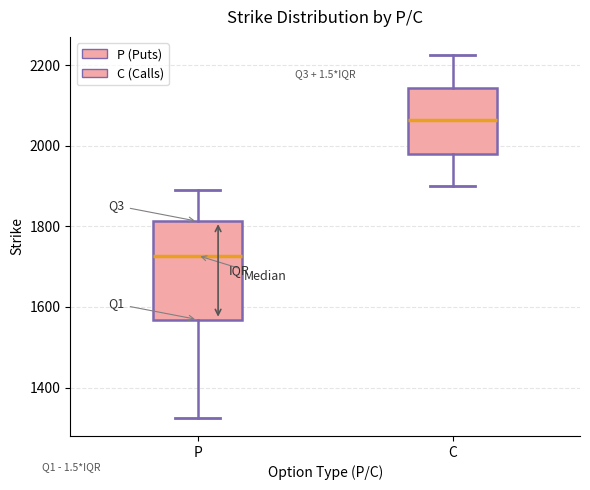

Where does the median line of the box for P sit on the y-axis? The values are not printed on the chart, so give them approximately, as read against the axis.

1720